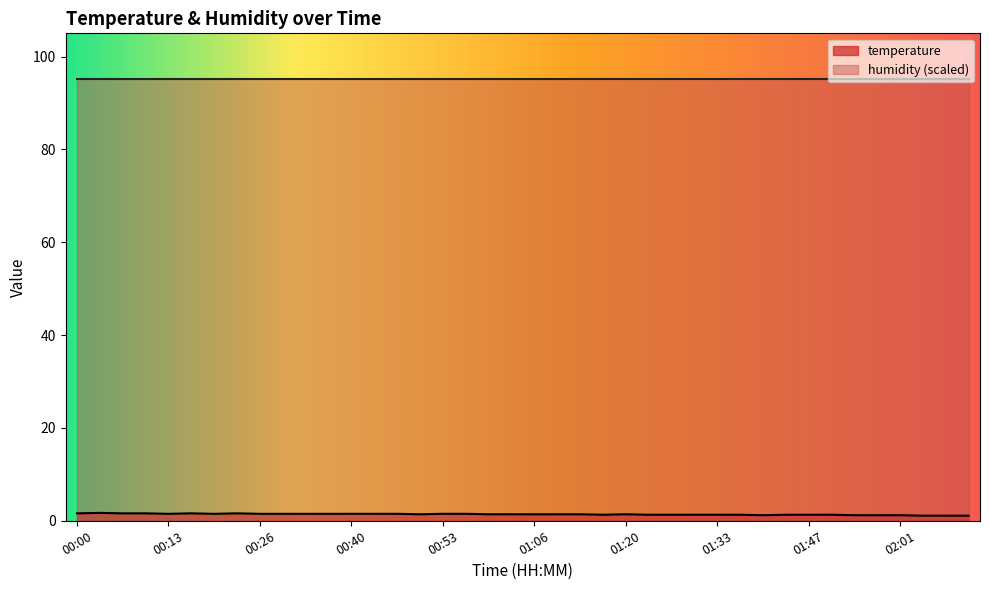

Which label corresponds to the smallest value in the chart?

02:05